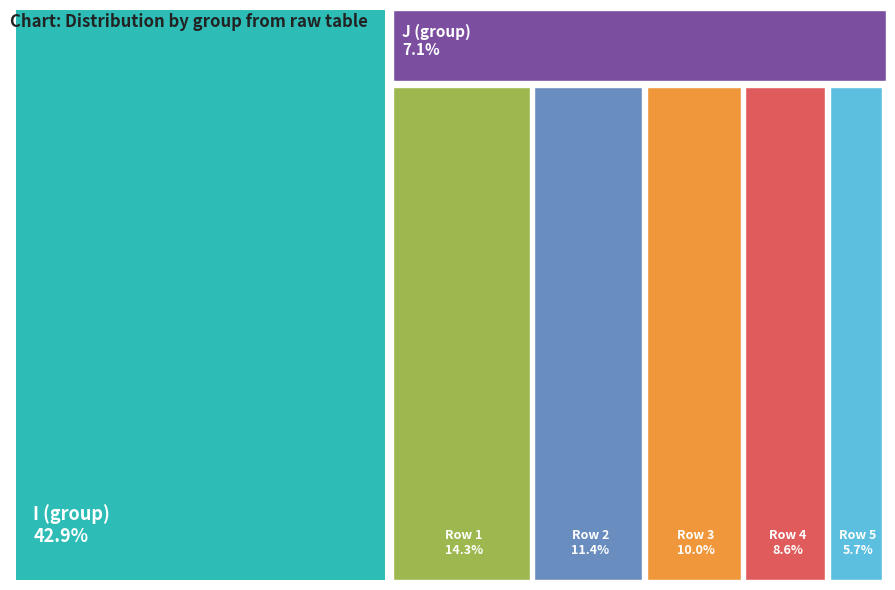

True or false: 5 accounts for 6% of the total.

True